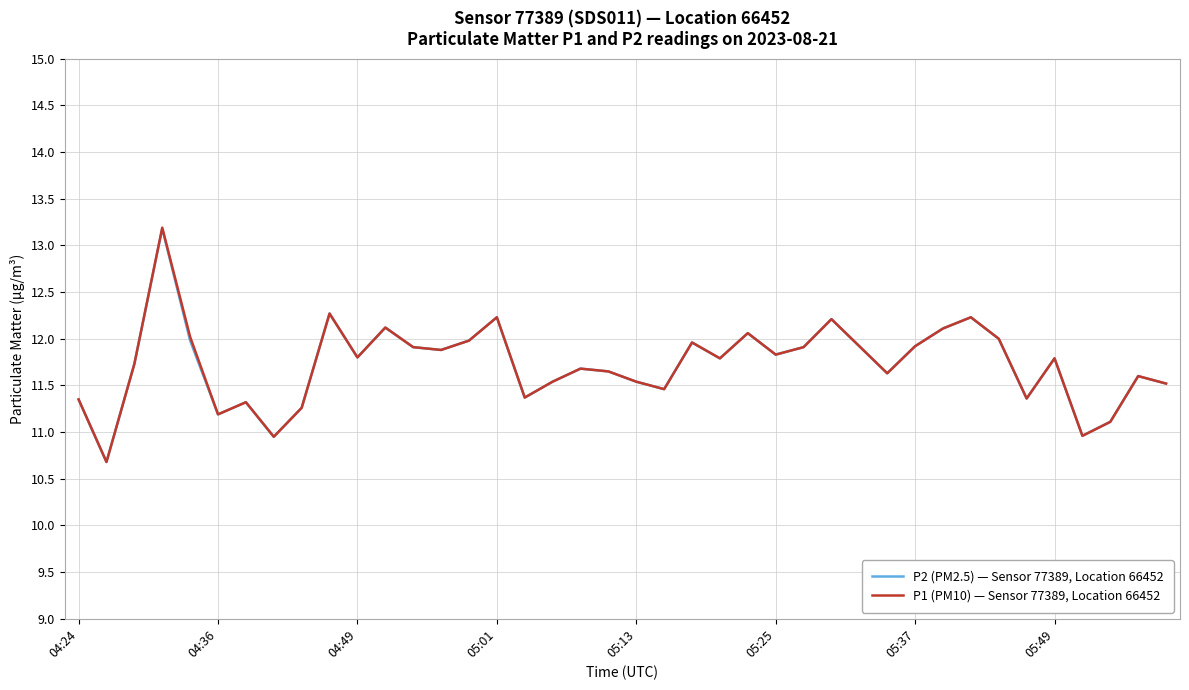

What is the maximum value shown in the chart?

13.2